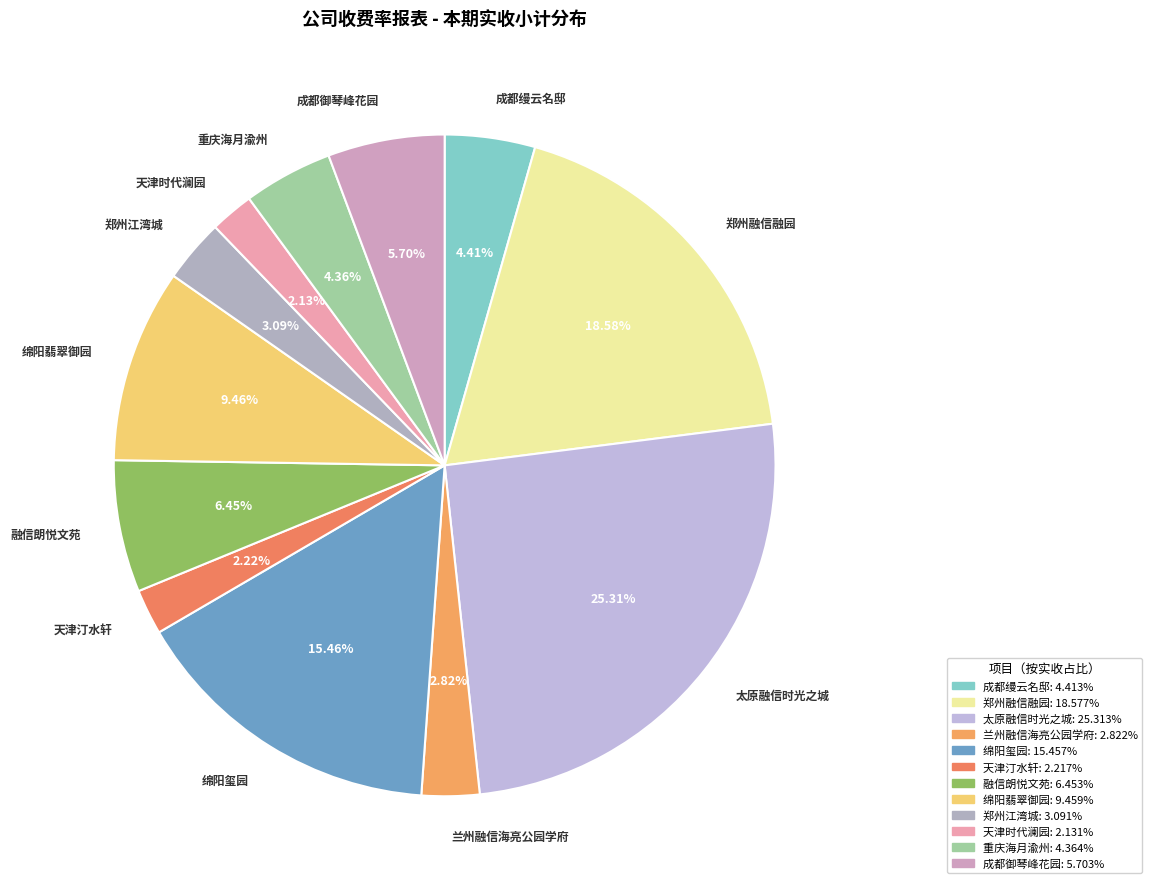

How much of the chart is everything except 天津时代澜园?

97.9%